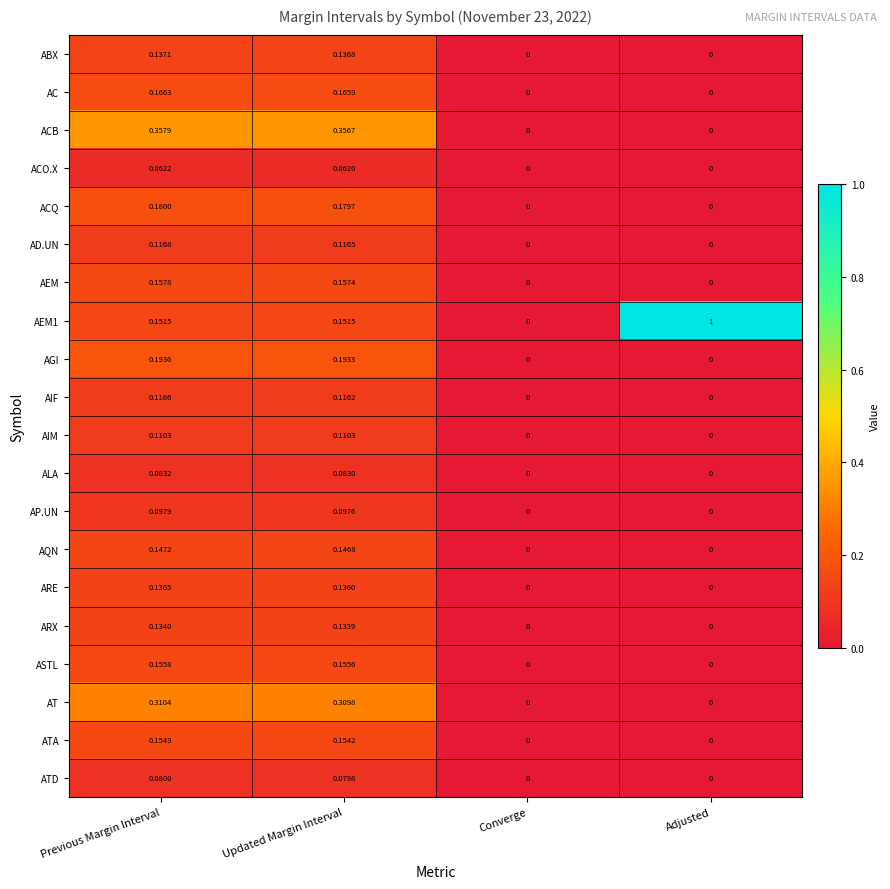

Which category has the highest value in the AQN series?

Previous Margin Interval